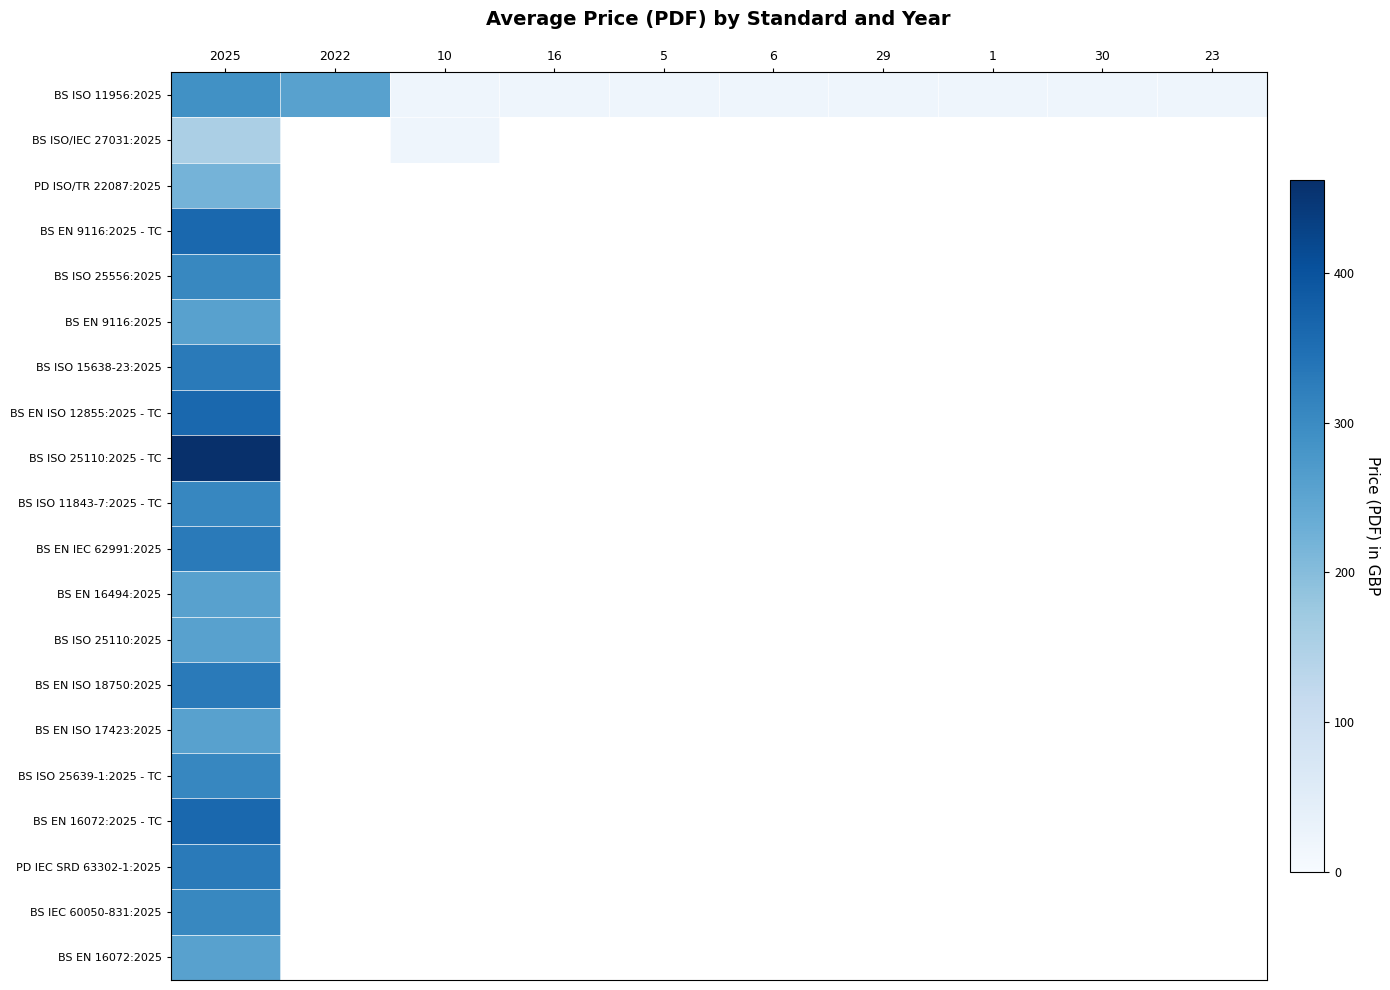

Between 10 and 1, which is larger?

10